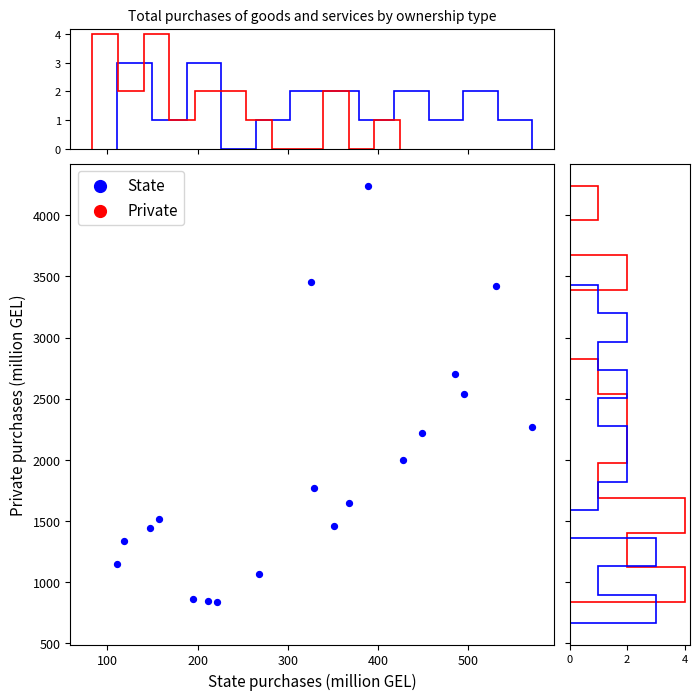

What is the range of Y values (max minus min)?

3408.7